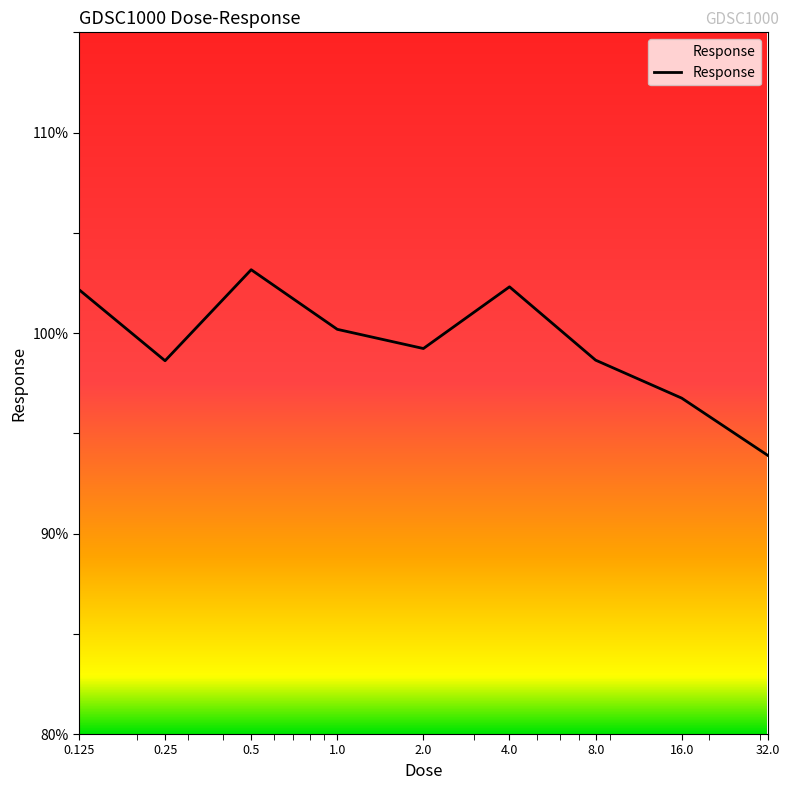

What is the greatest value displayed?

103.2